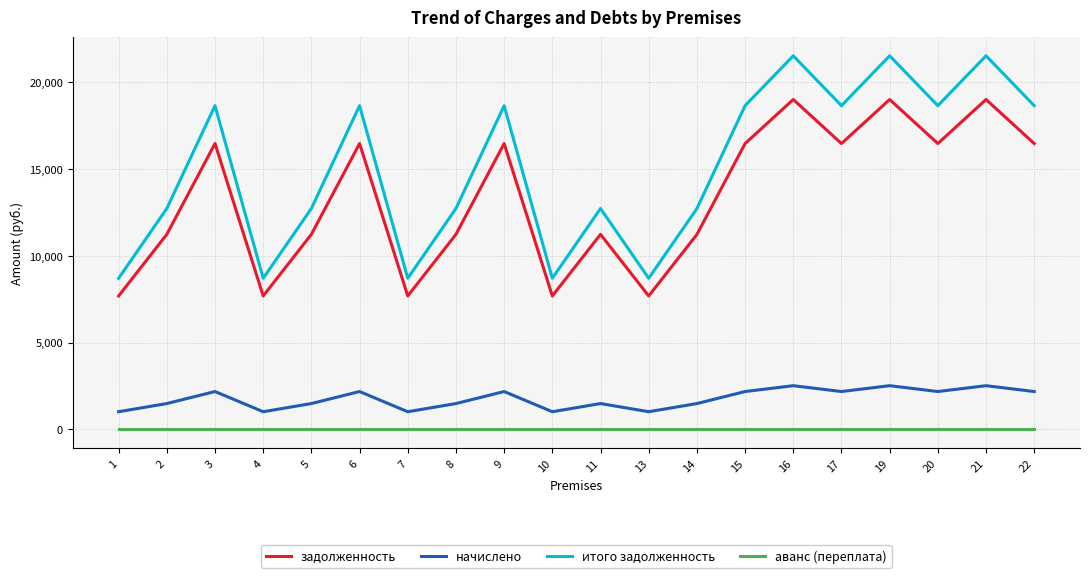

True or false: задолженность has a value of 19136.0 at 14.

False